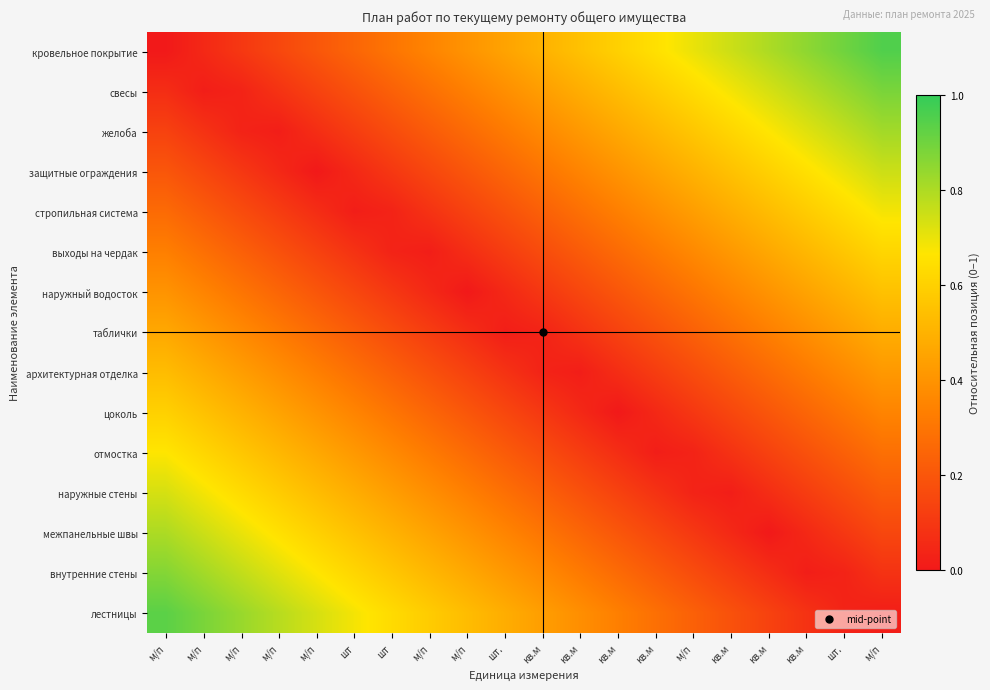

Which has a higher value, кв.м or м/п?

кв.м